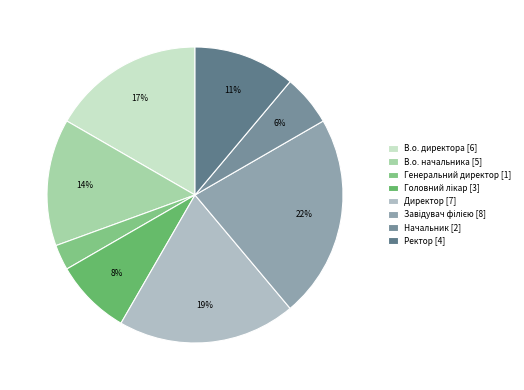

How many slices are in this pie chart?

8